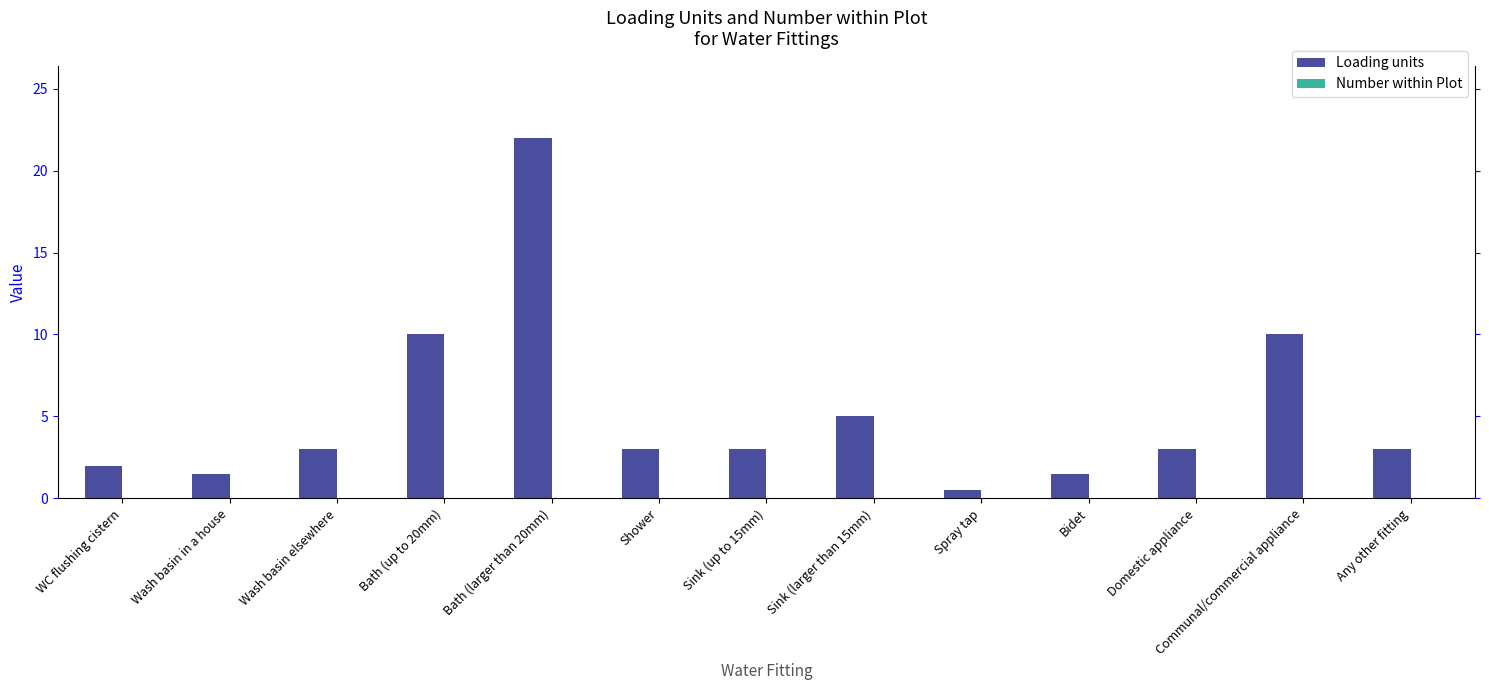

What is the sum of all values?

67.5